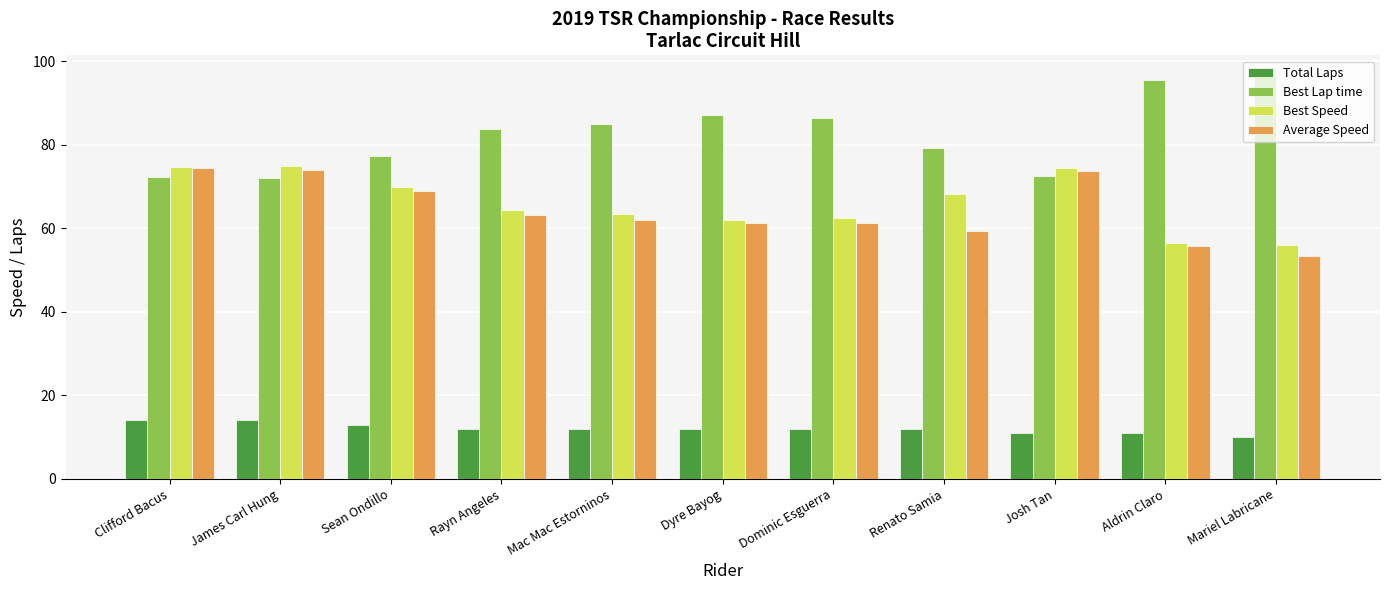

What is the approximate value of Best Lap time at Josh Tan?

72.5